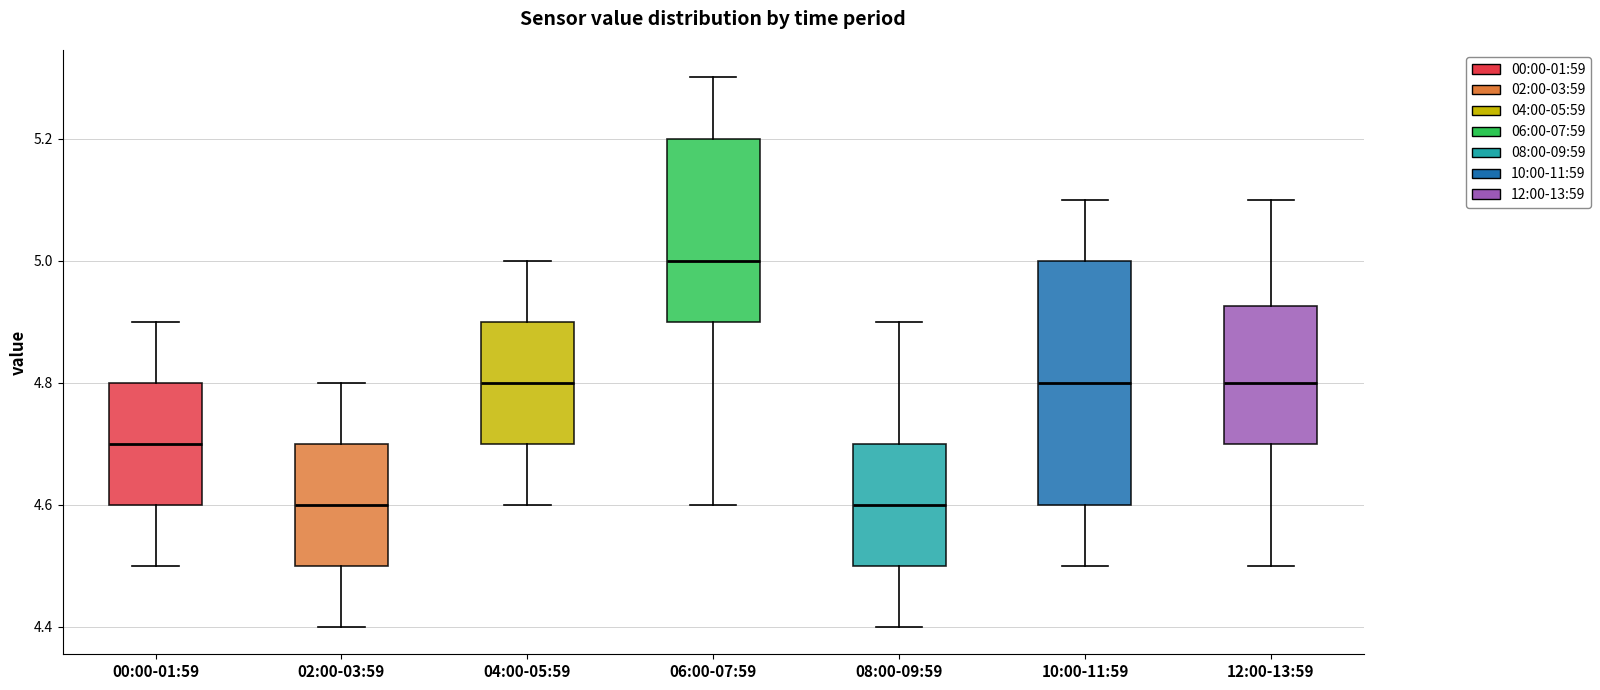

Reading left to right, transcribe this box plot: for each box, give where its median line is, the range the box spans, and where its two whiskers end, as read against the y-axis. The values are not printed on the chart, so give them approximately, as read against the axis.

00:00-01:59: median 4.70, box 4.60 to 4.80, whiskers 4.50 to 4.90
02:00-03:59: median 4.60, box 4.50 to 4.70, whiskers 4.40 to 4.80
04:00-05:59: median 4.80, box 4.70 to 4.90, whiskers 4.60 to 5.00
06:00-07:59: median 5.00, box 4.90 to 5.20, whiskers 4.60 to 5.30
08:00-09:59: median 4.60, box 4.50 to 4.70, whiskers 4.40 to 4.90
10:00-11:59: median 4.80, box 4.60 to 5.00, whiskers 4.50 to 5.10
12:00-13:59: median 4.80, box 4.70 to 4.92, whiskers 4.50 to 5.10